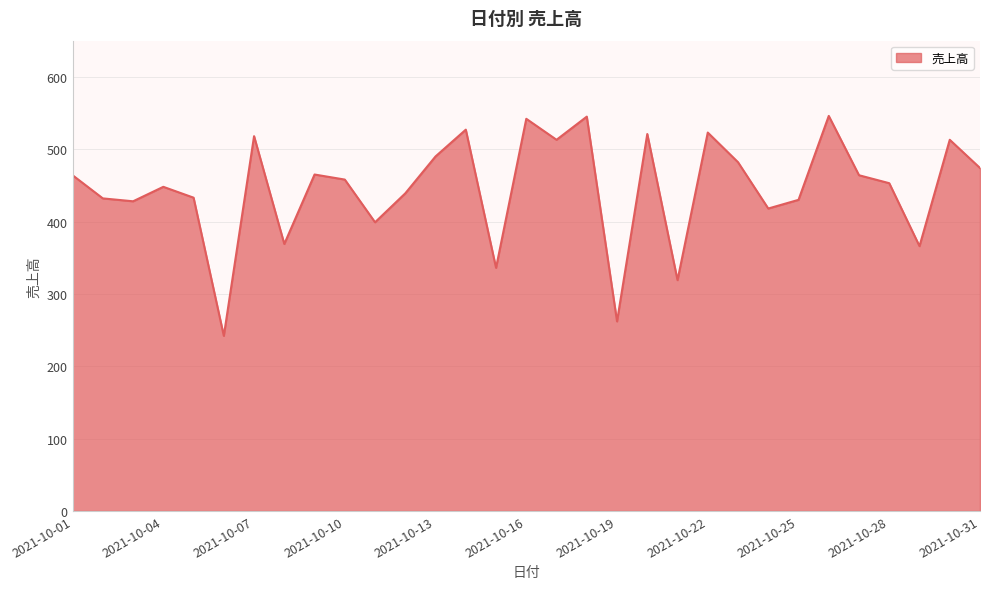

What is the minimum value shown in the chart?

242